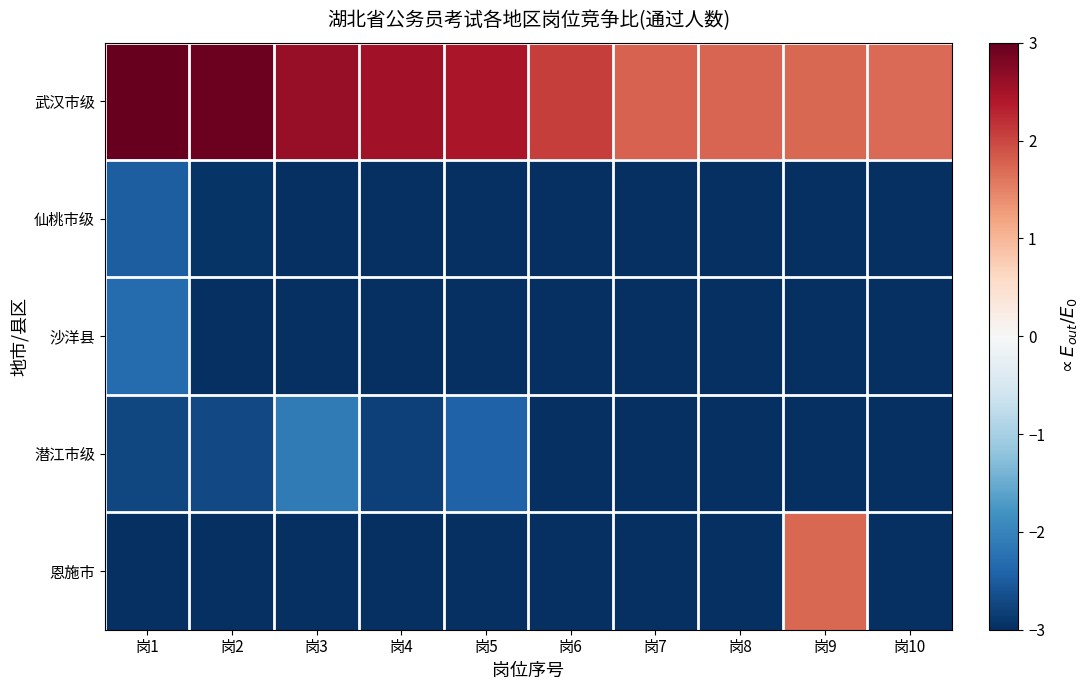

Count the number of data series in this chart.

5